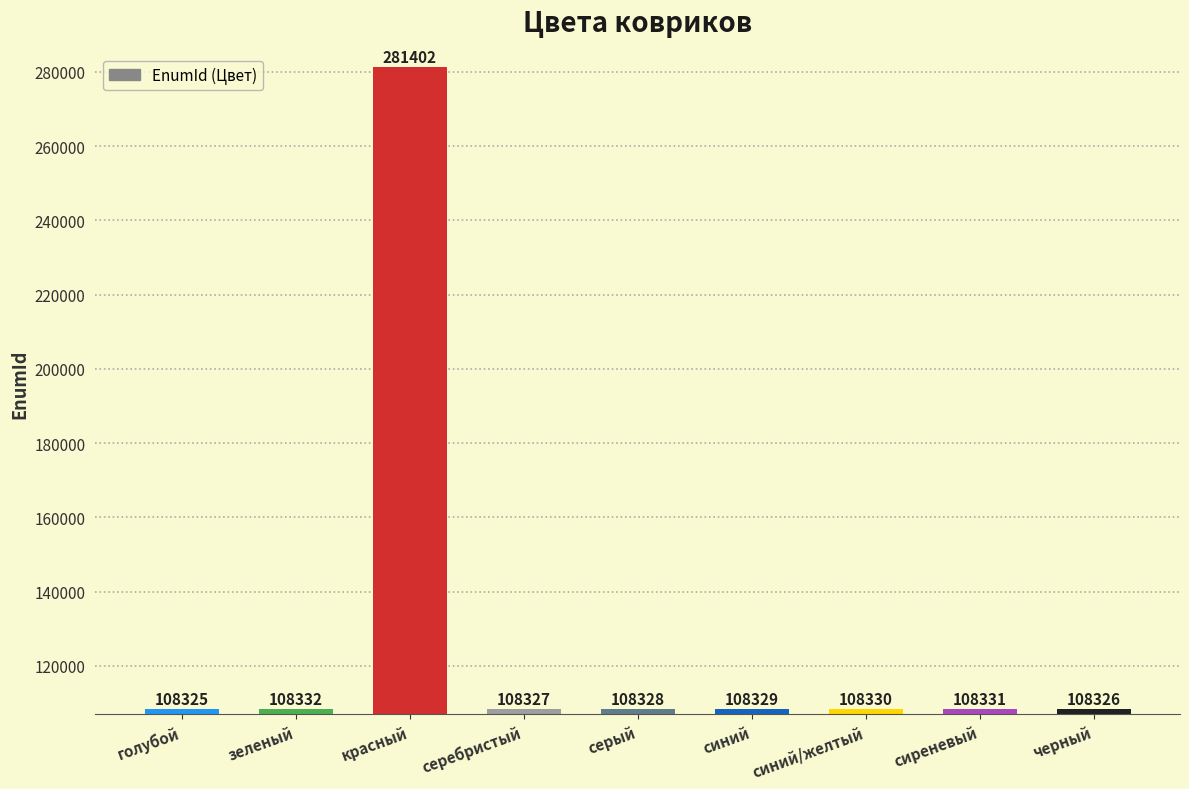

What is the change in value from голубой to зеленый?

+7